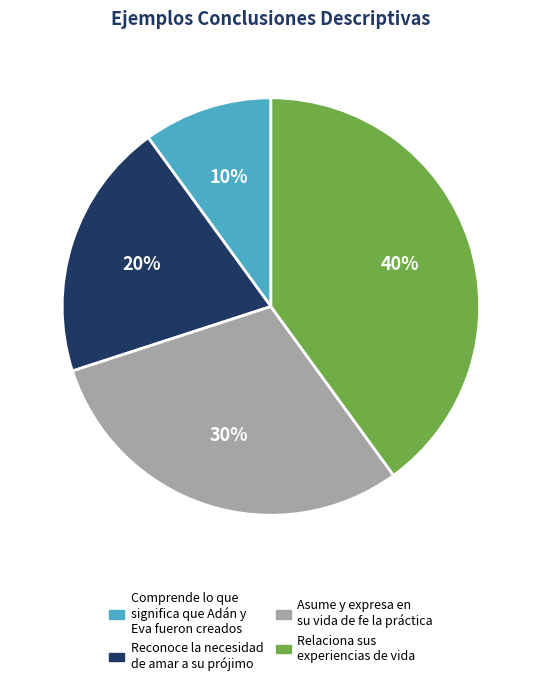

Is it true that Reconoce la necesidad de amar a su prójimo is 7% of the pie?

False